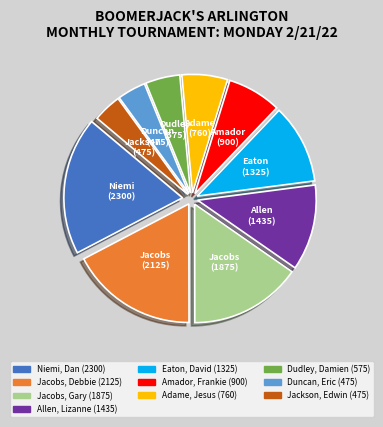

Between Dudley, Damien and Allen, Lizanne, which is larger?

Allen, Lizanne